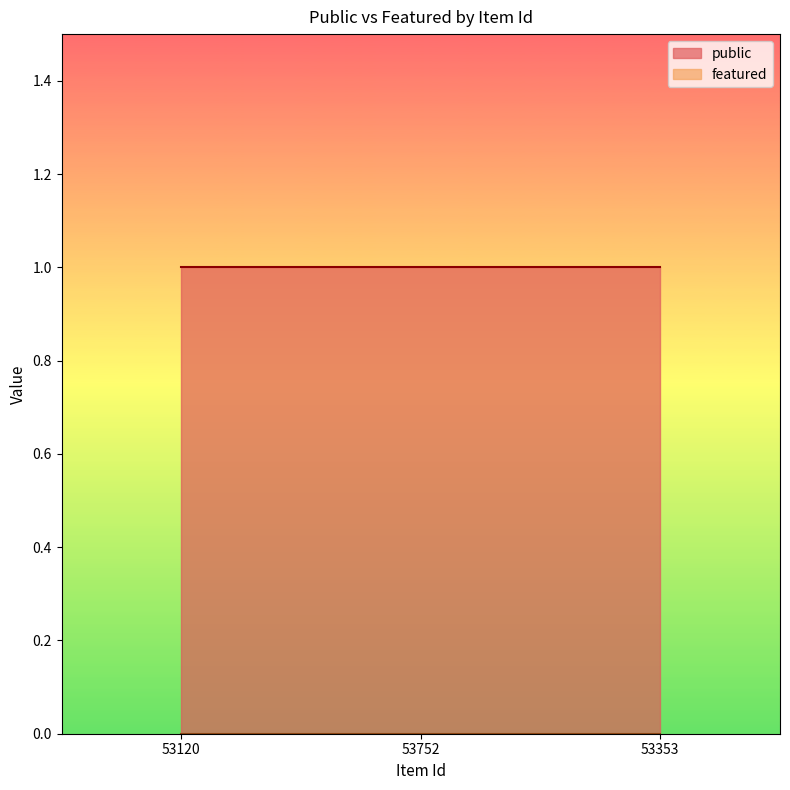

Reading left to right, list all the values displayed in this chart.

public: 1	1	1
featured: 0	0	0